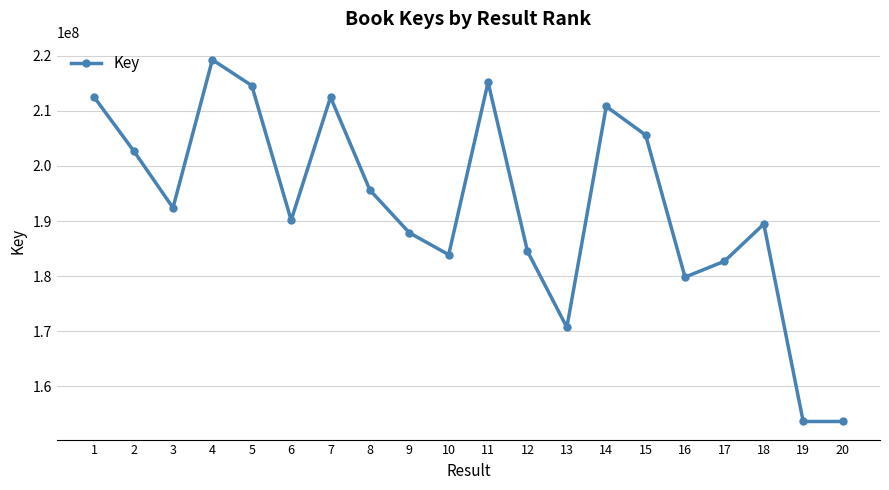

Which label corresponds to the largest value in the chart?

4